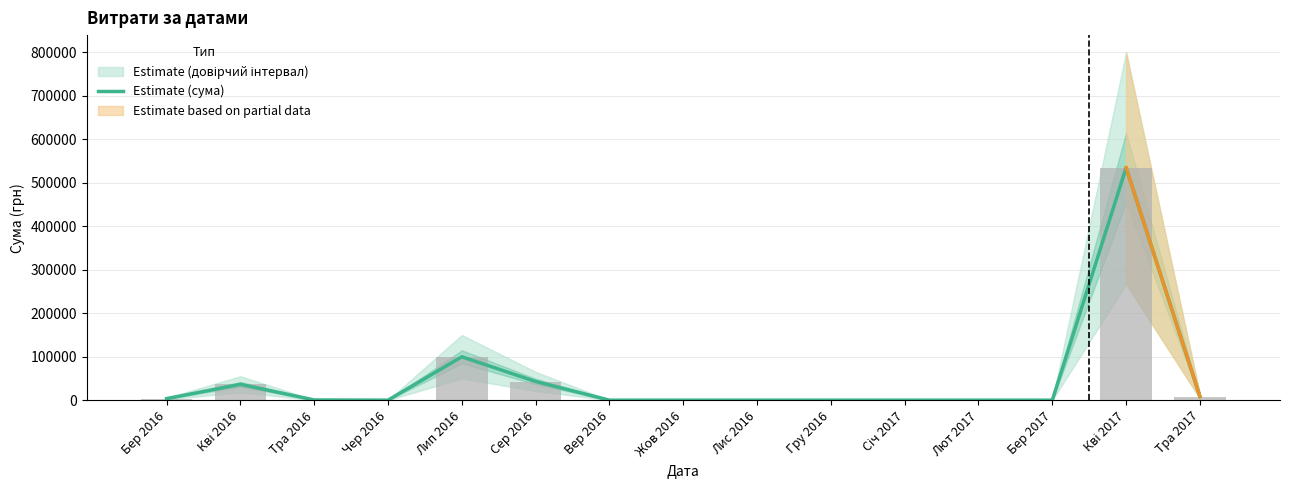

How many bars are there in total?

15